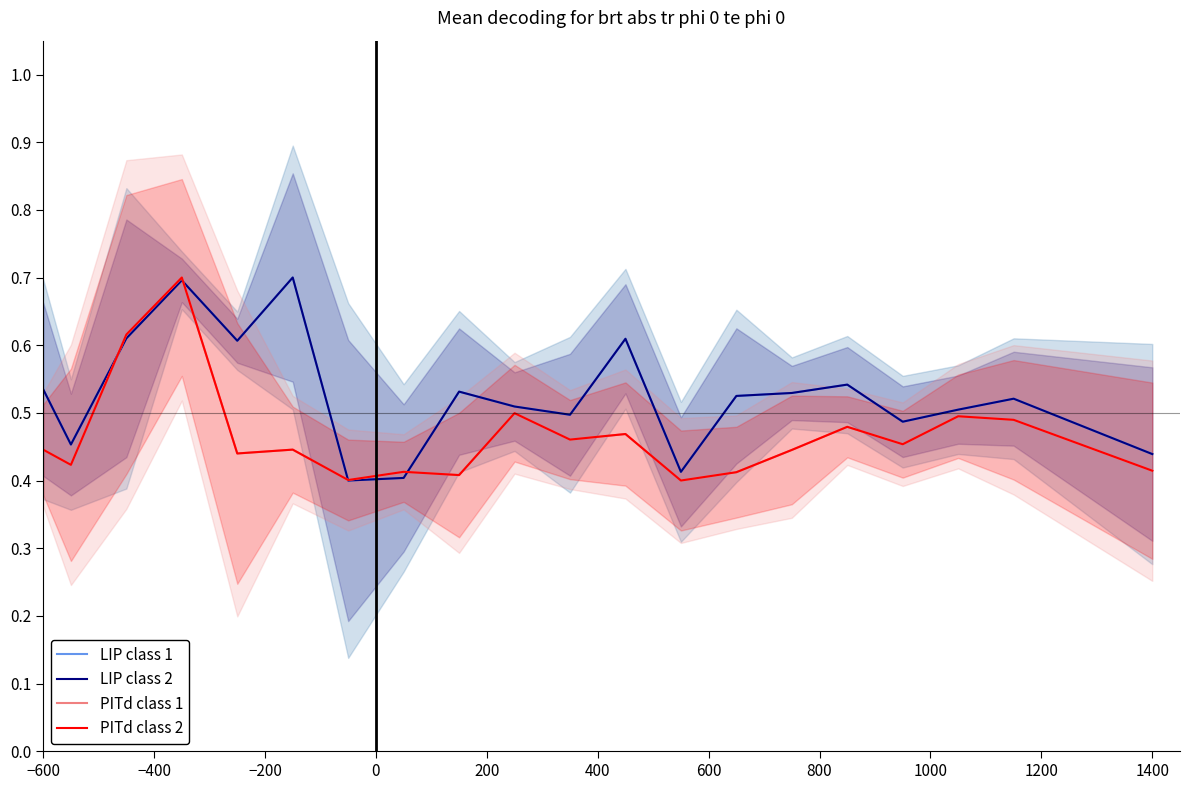

Which series has the largest total across all categories?

LIP class 1